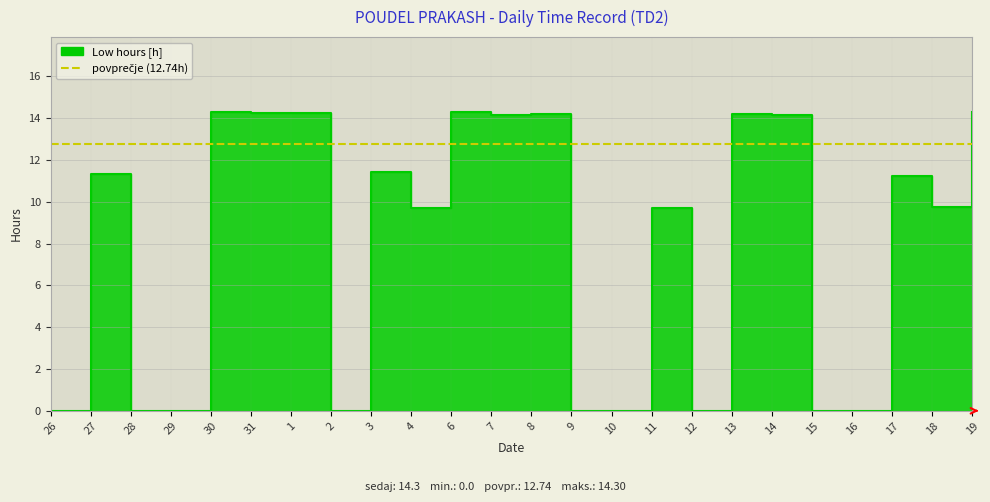

How many values are below 11?

12